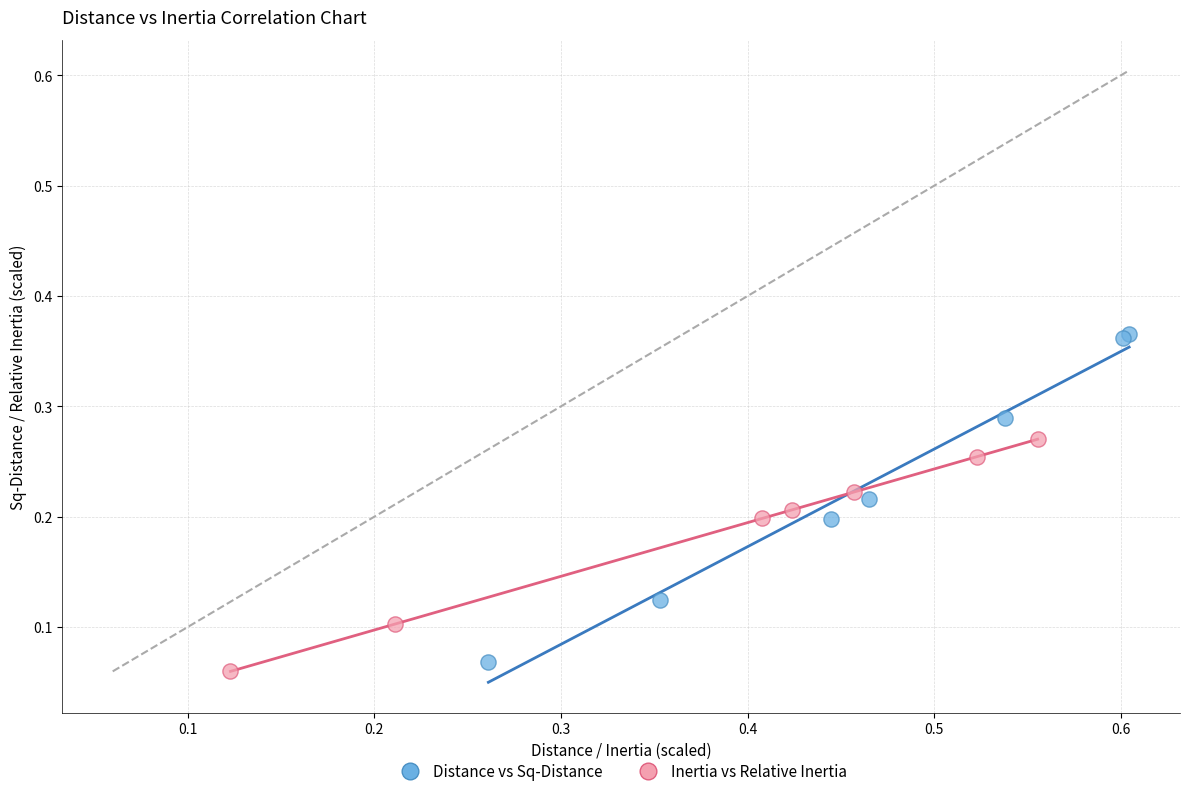

Which series reaches the maximum Y coordinate?

Distance vs Sq-Distance